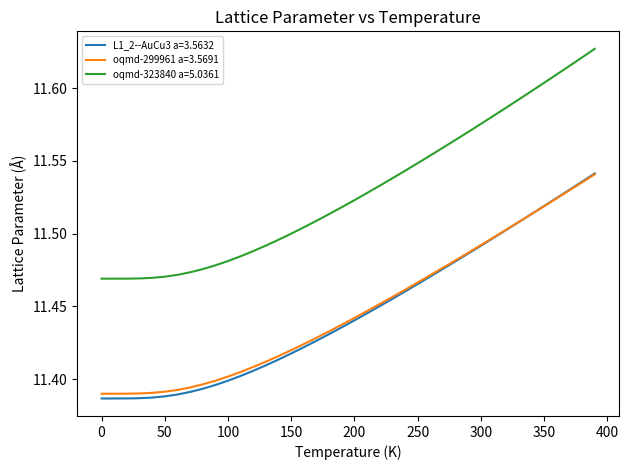

True or false: oqmd-323840 a=5.0361 and L1_2--AuCu3 a=3.5632 intersect in this chart.

False